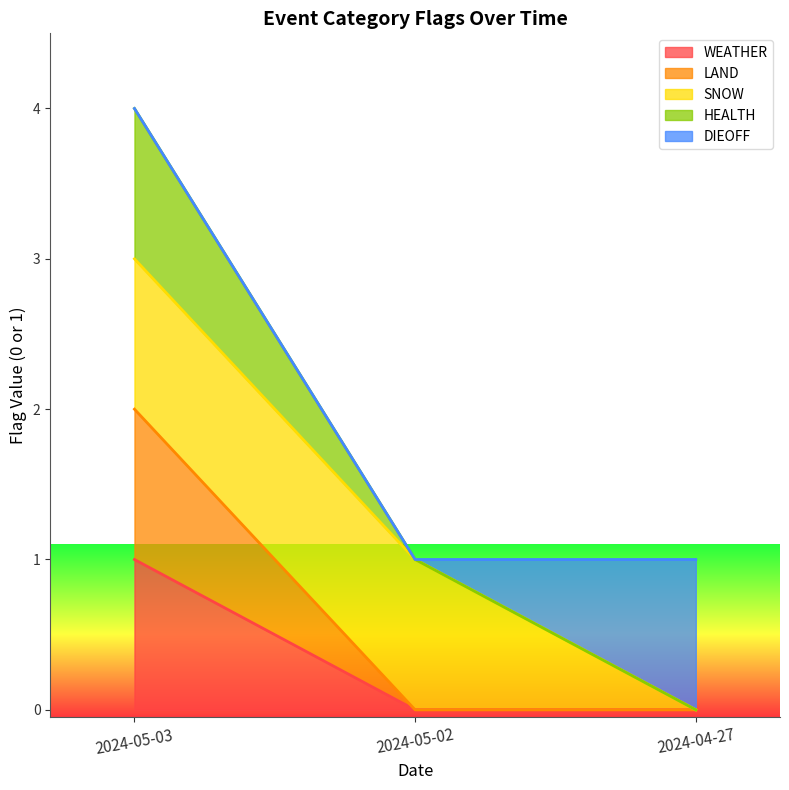

What is the total value across all series at 2024-04-27?

1